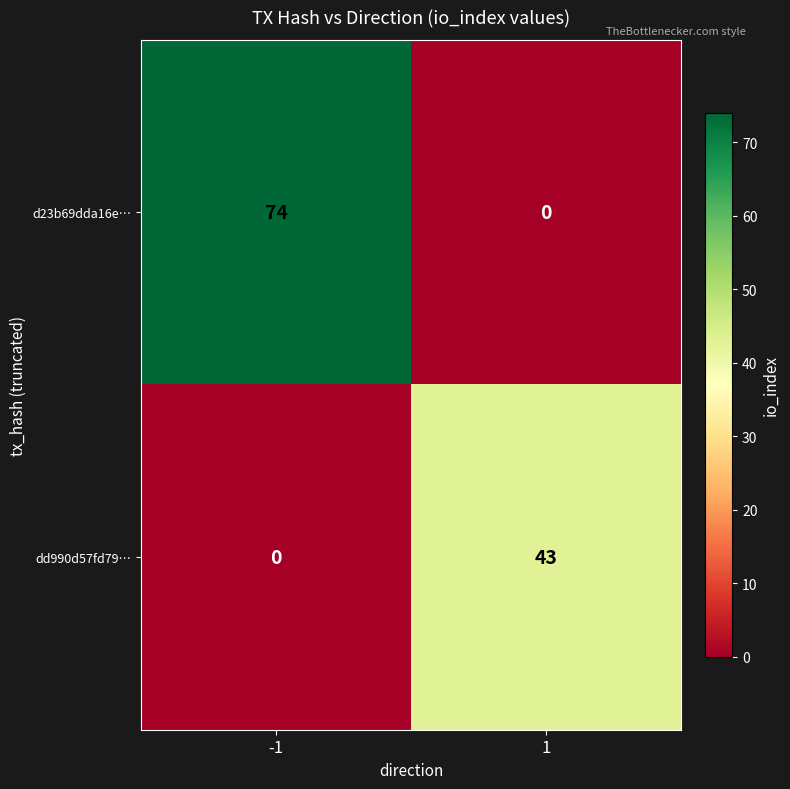

Is it true that dd990d57fd79… equals -26 at -1?

False